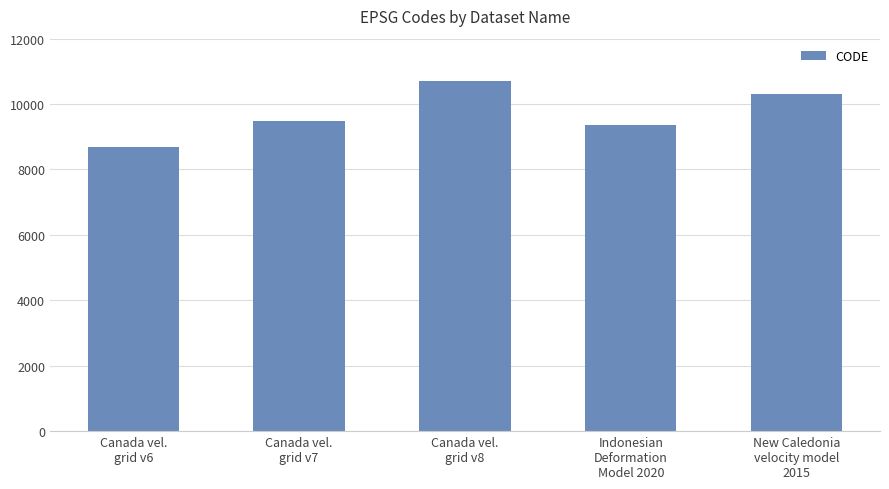

List the labels in order of value, largest first.

Canada vel.
grid v8, New Caledonia
velocity model
2015, Canada vel.
grid v7, Indonesian
Deformation
Model 2020, Canada vel.
grid v6